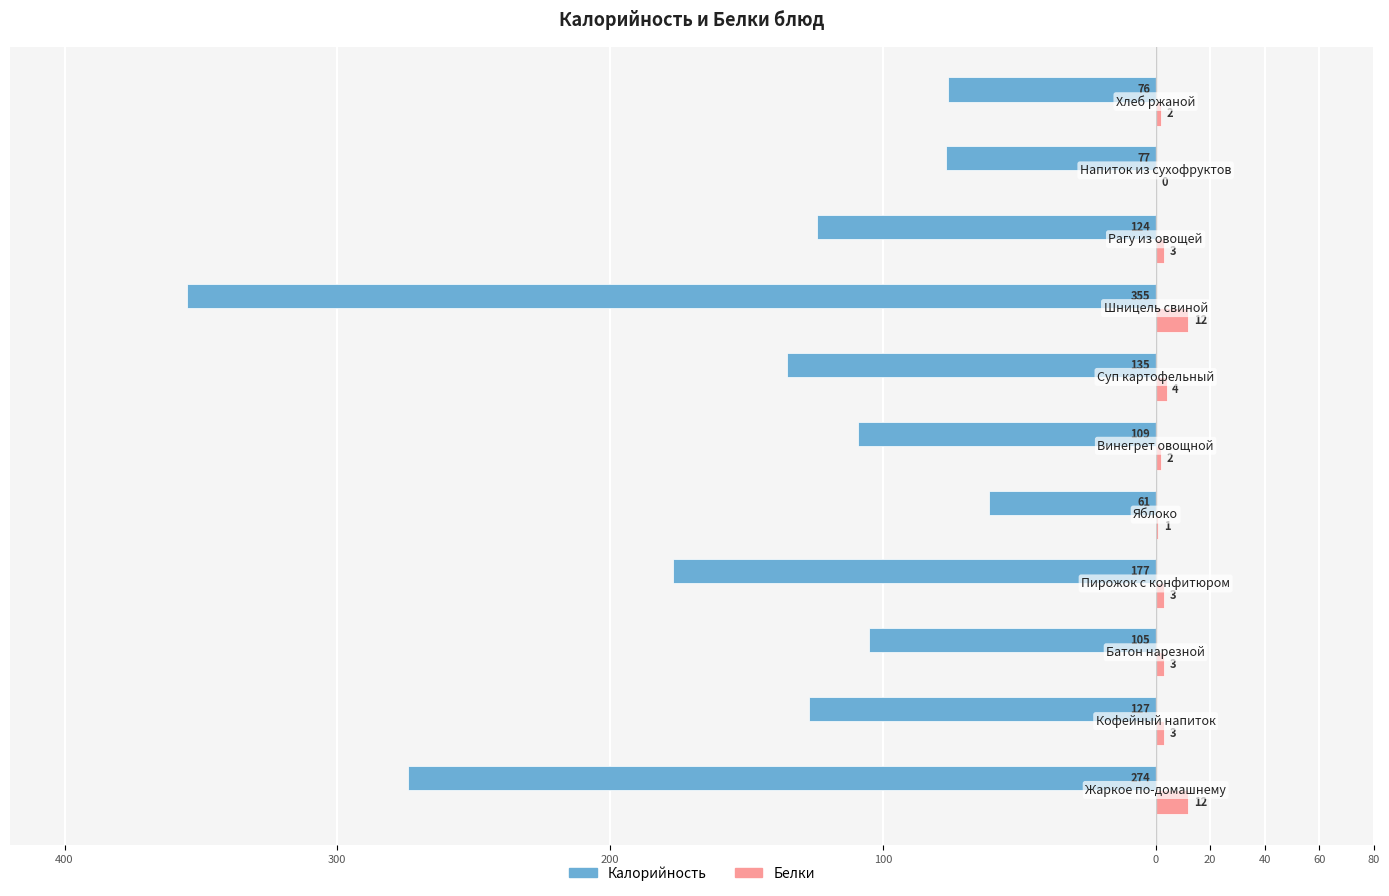

What are all the series names shown in the legend?

Калорийность, Белки